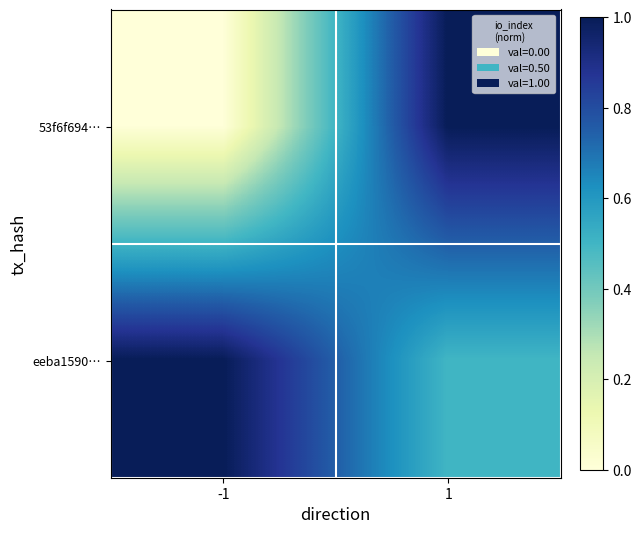

At 1, list the series in order from smallest to largest.

eeba1590…, 53f6f694…